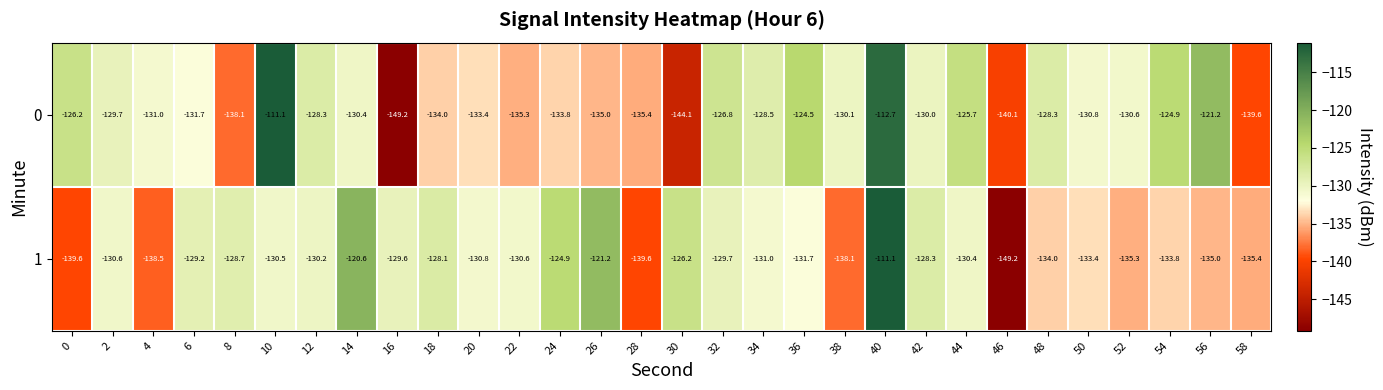

Is it true that 0 equals -69.7 at 26?

False